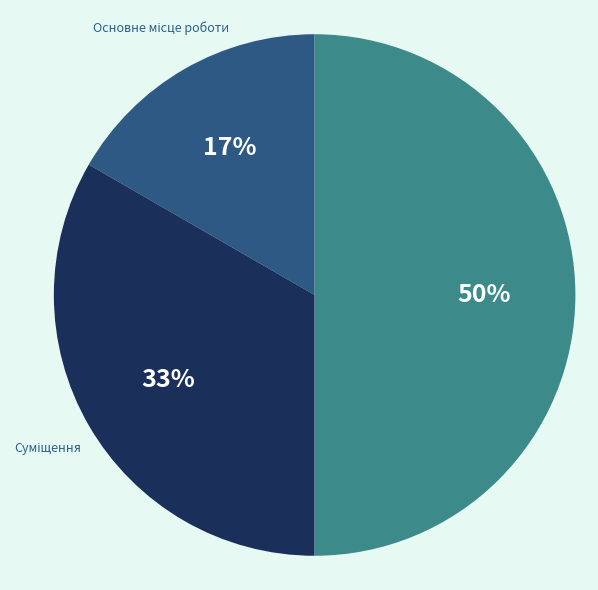

To the nearest percent, what is the average slice percentage?

33%